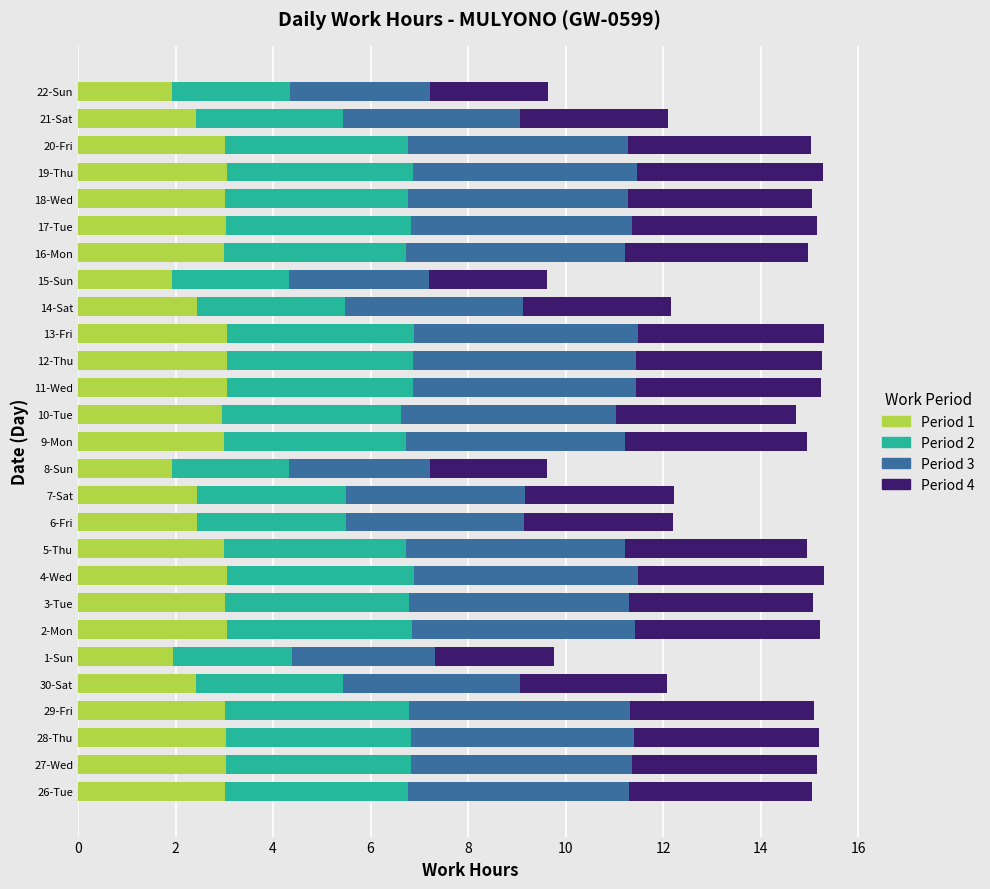

What is the total value across all series at 20-Fri?

15.0